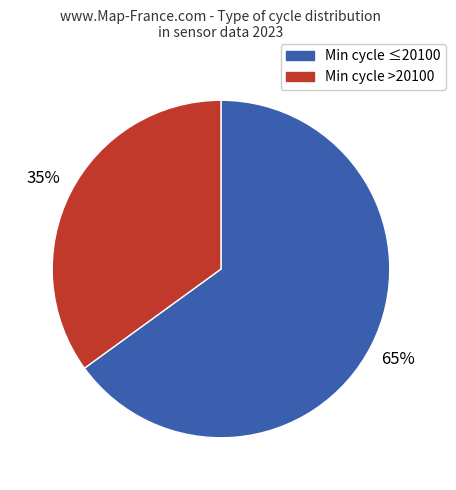

To the nearest percent, what is the difference between the largest and smallest slice percentages?

30%